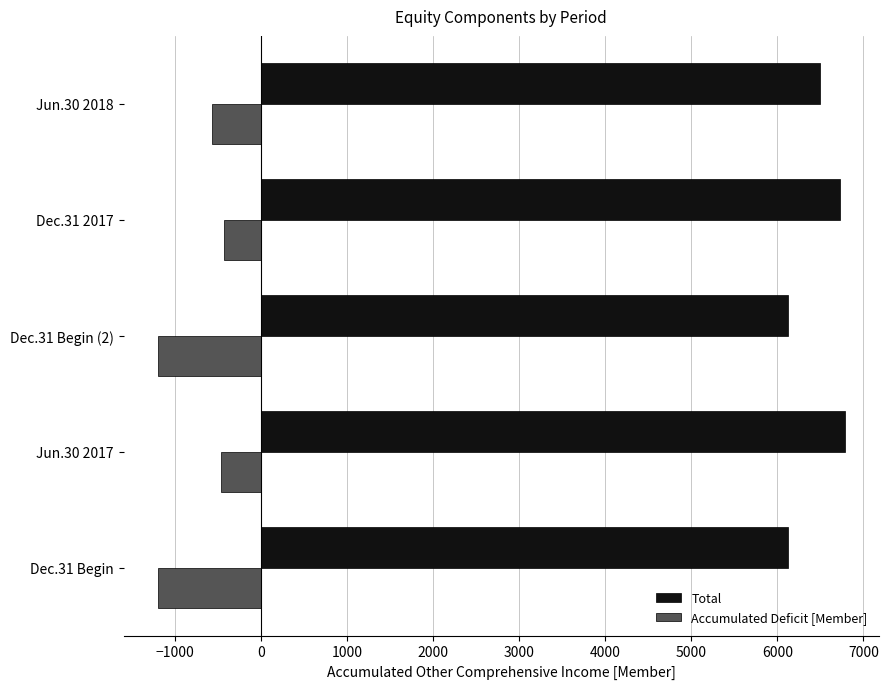

What is the lowest value of the Accumulated Deficit [Member] series?

-1198